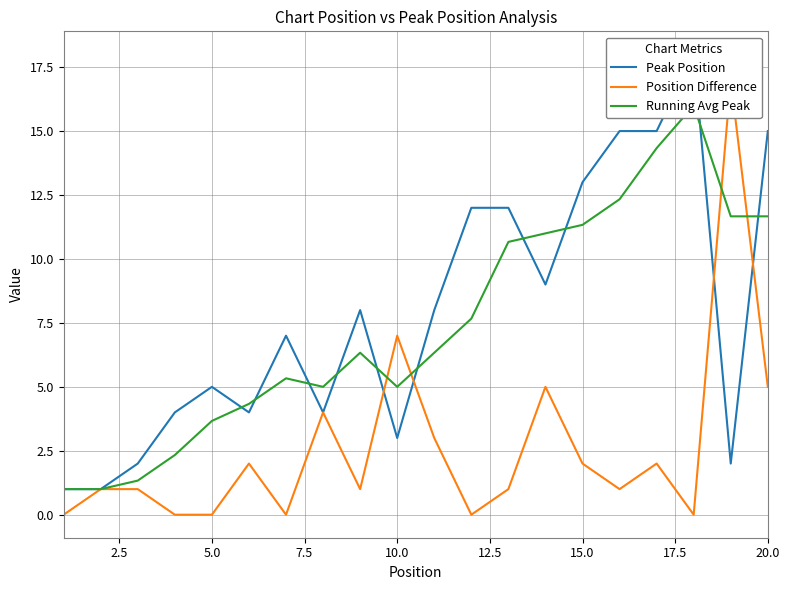

True or false: Running Avg Peak and Peak Position cross at least once.

True